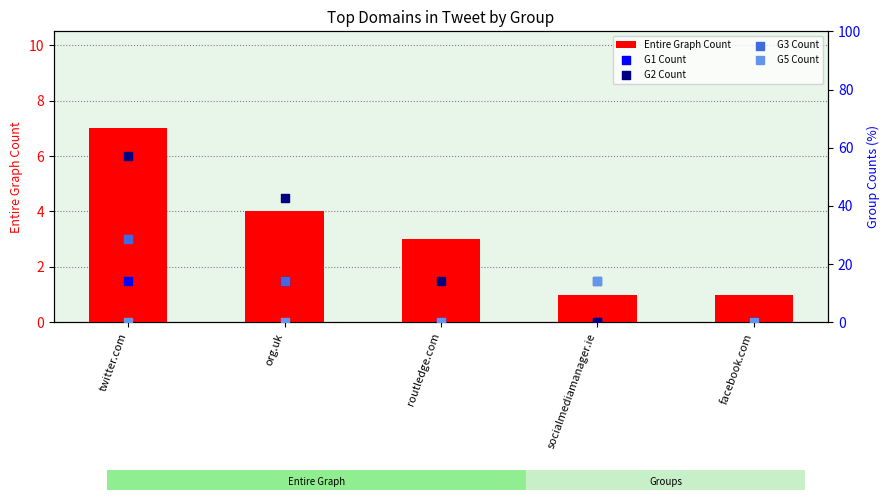

At which category is the sum across all series the highest?

twitter.com